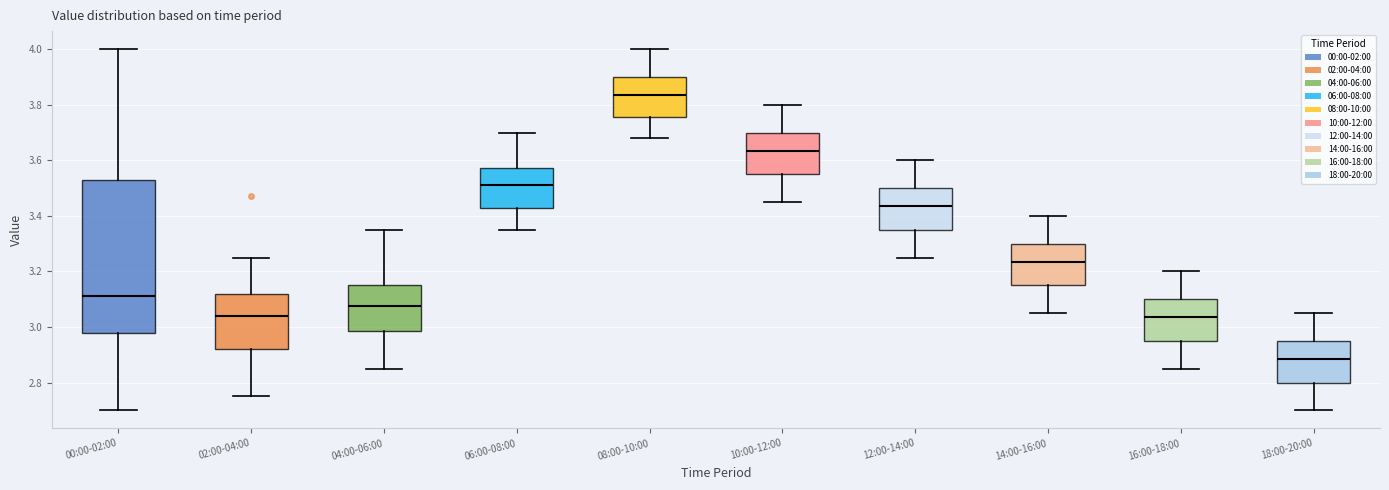

Which box has the lowest median line?

18:00-20:00